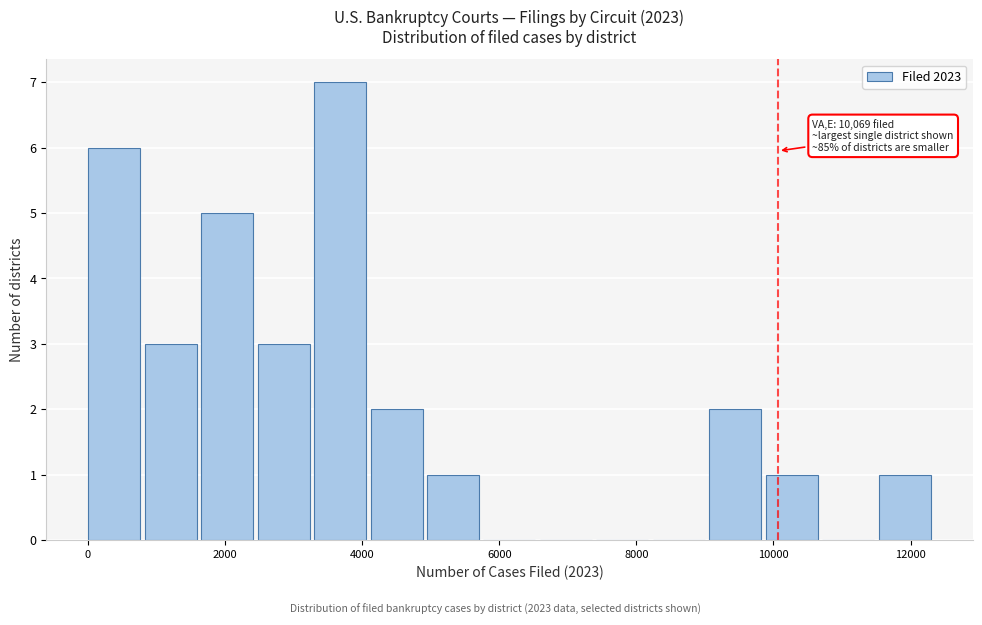

Which range on the x-axis has the tallest bar?

3200 to 4200